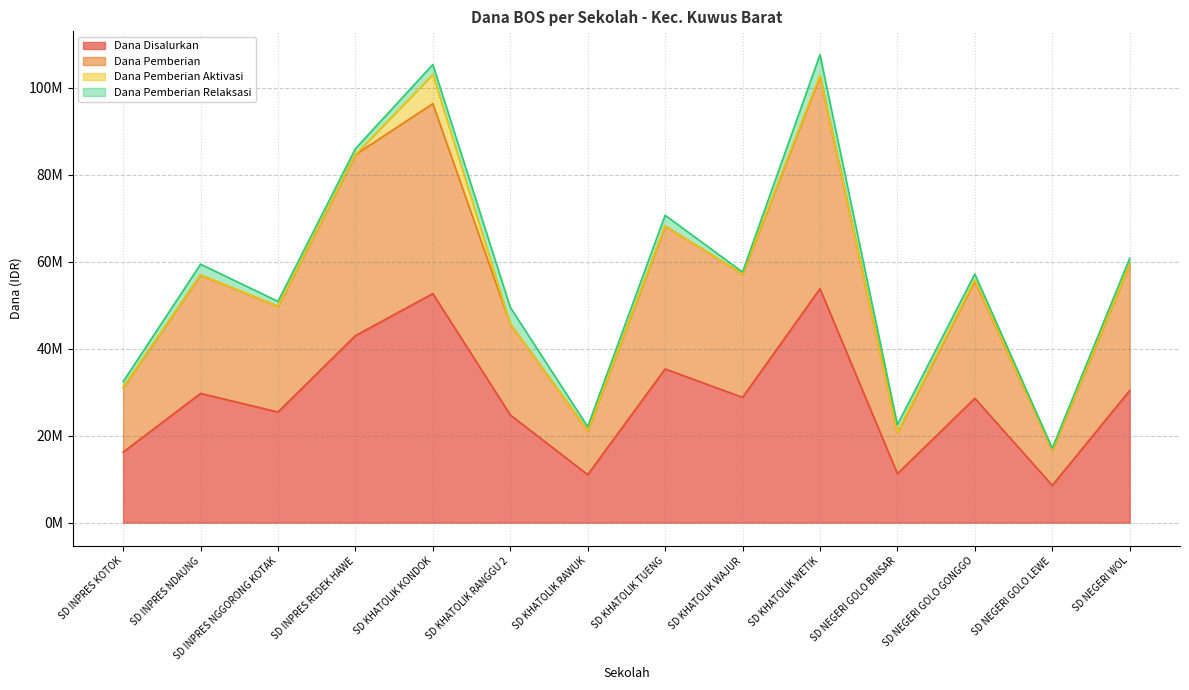

What value does the Dana Disalurkan series have at SD KHATOLIK KONDOK, to the nearest 50?

52650000